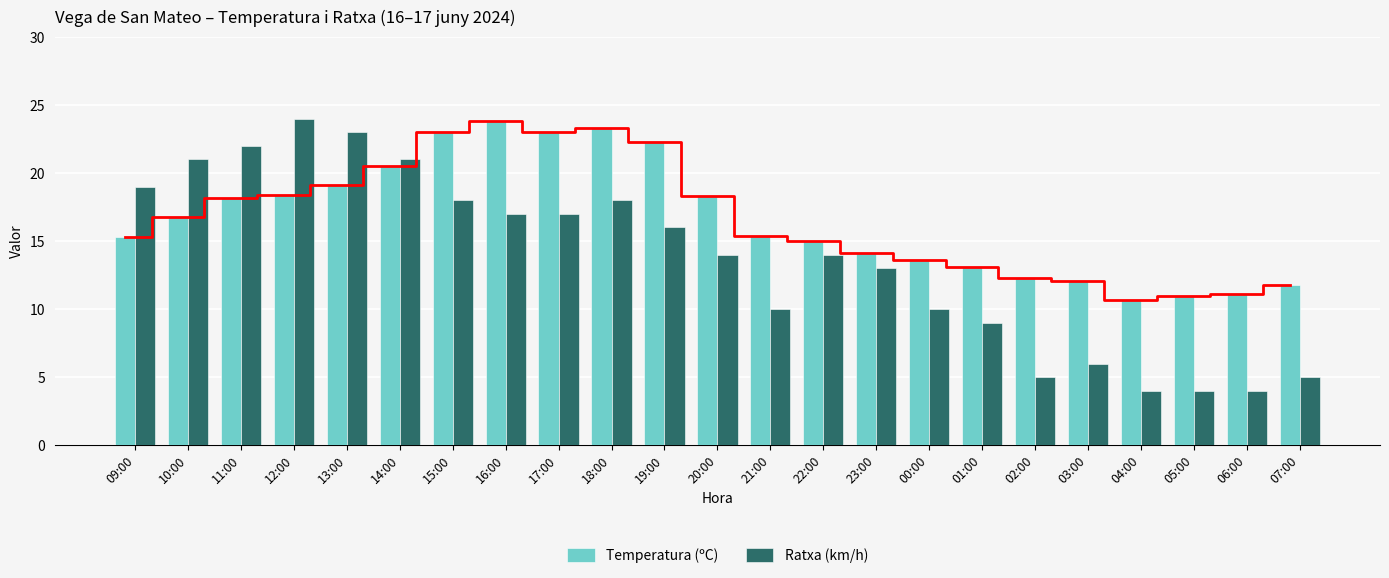

True or false: Temperatura (ºC) has a value of 10.2 at 20:00.

False